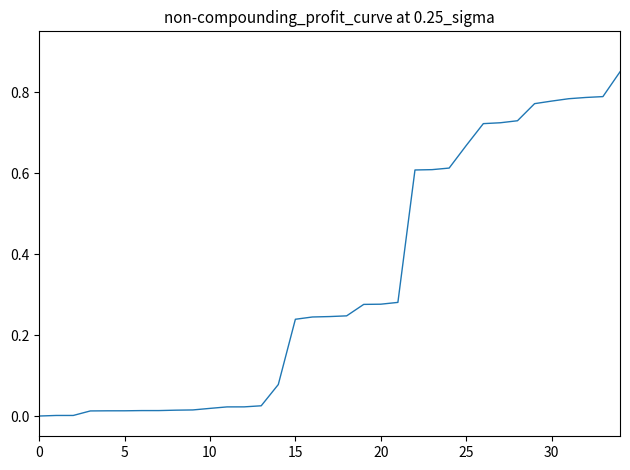

True or false: there are more than 0 points higher than both neighbors.

False